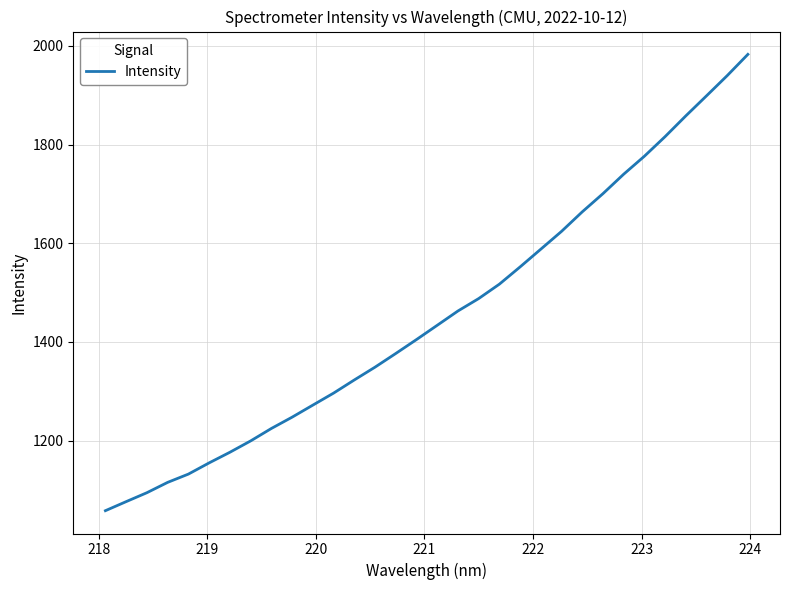

What is the greatest value displayed?

1982.8